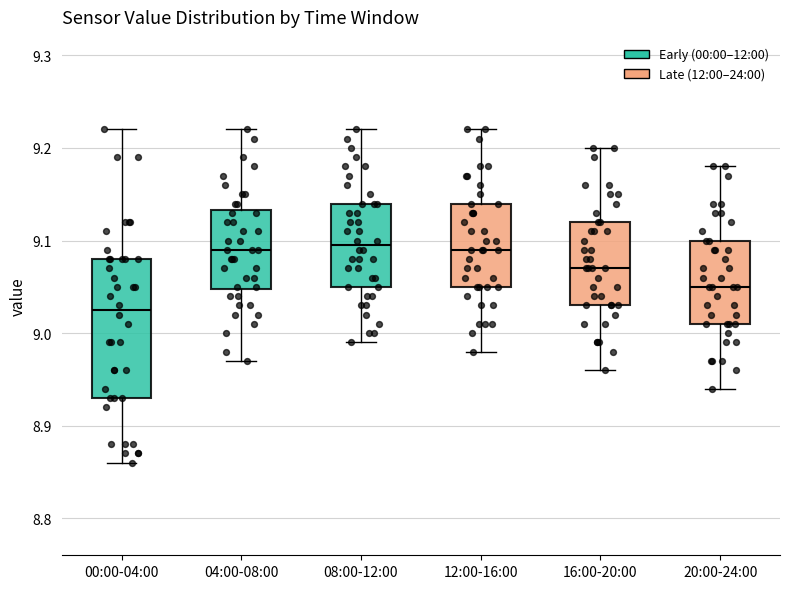

Where does the upper whisker of the box for 00:00-04:00 end on the y-axis? The values are not printed on the chart, so give them approximately, as read against the axis.

9.22